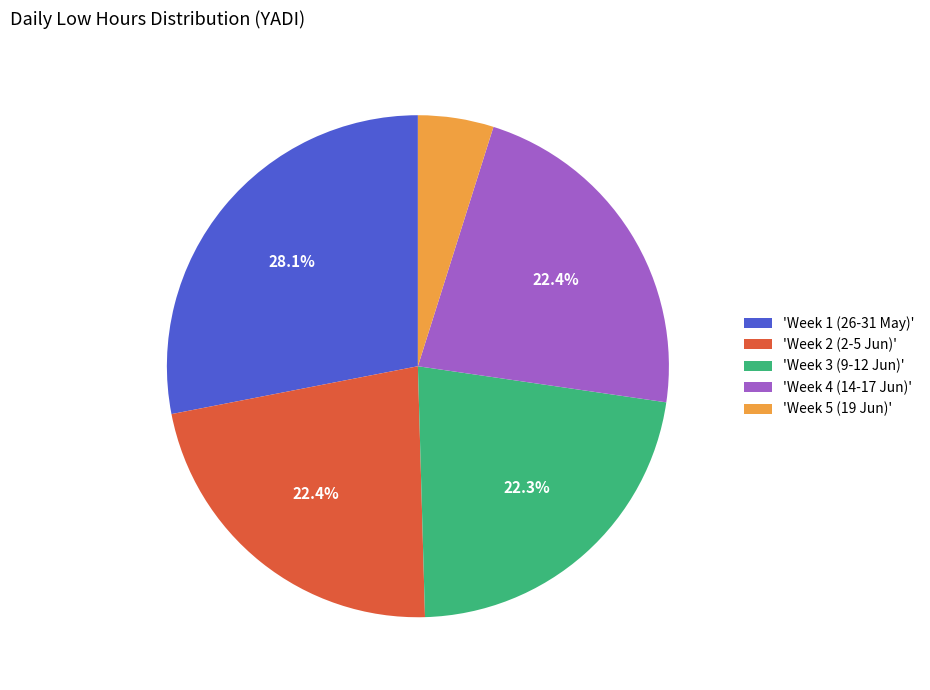

How many slices are in this pie chart?

5